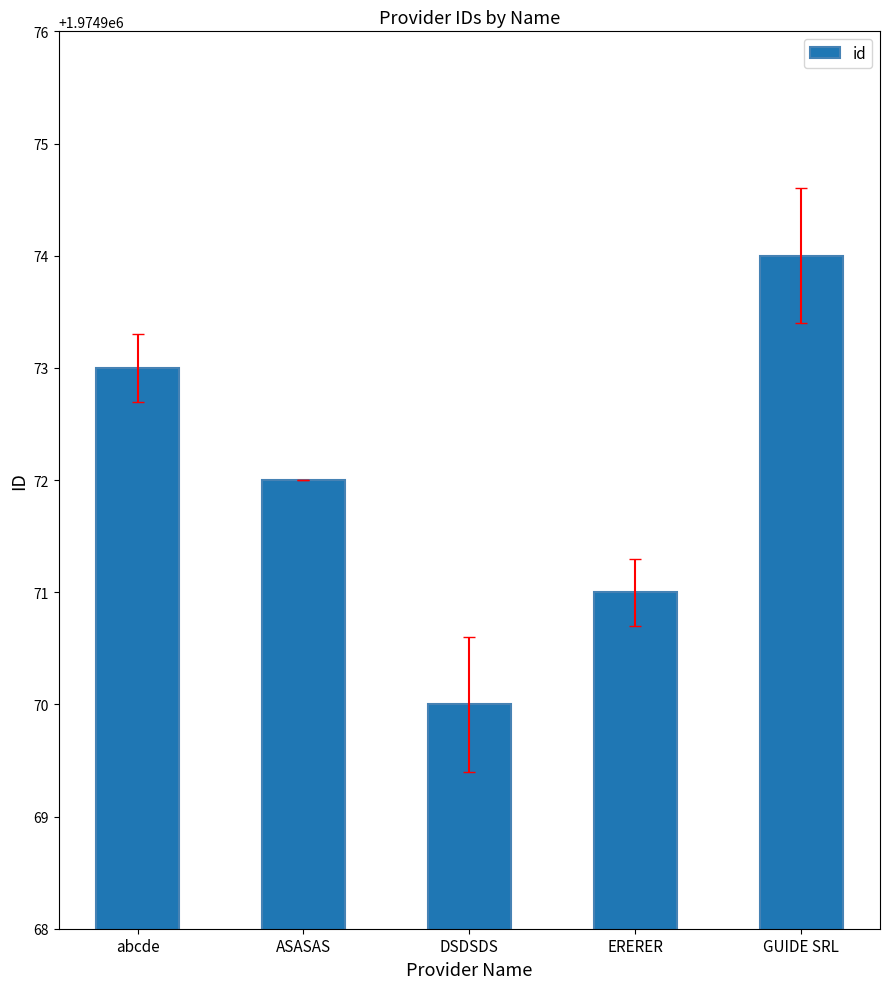

What is the smallest value displayed?

1974970